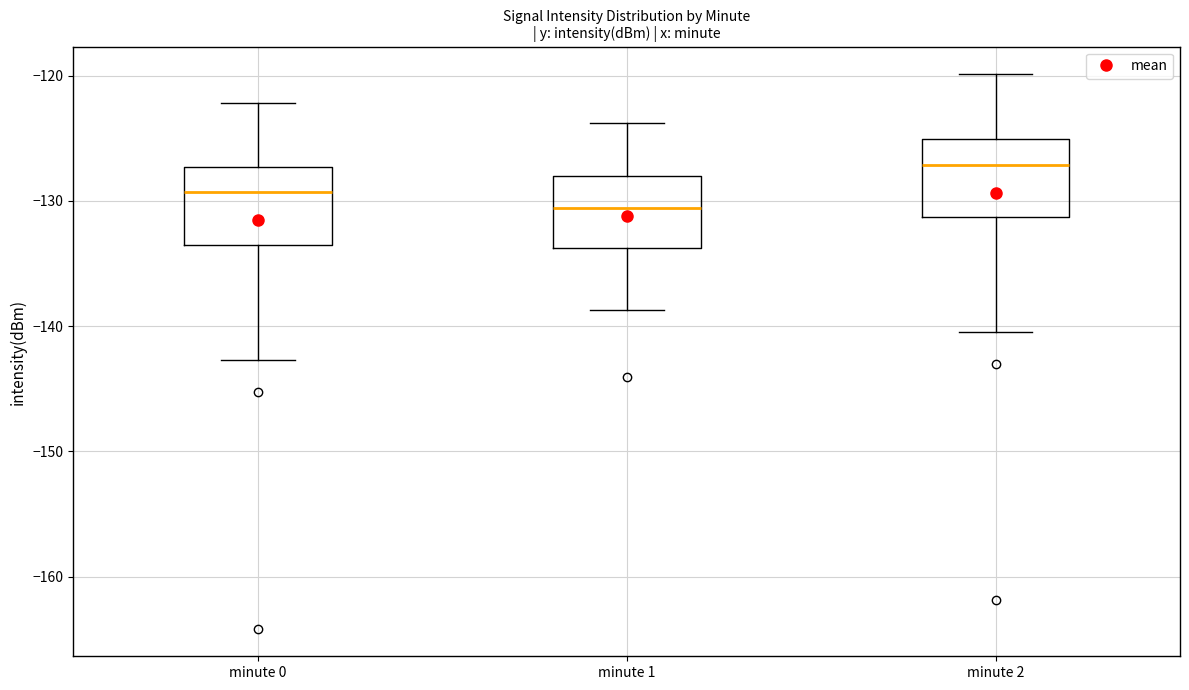

Reading left to right, read every box against the y-axis: the position of its median line, the range the box covers, and the ends of its whiskers. The values are not printed on the chart, so give them approximately, as read against the axis.

minute 0: median -129, box -134 to -127, whiskers -143 to -122
minute 1: median -131, box -134 to -128, whiskers -139 to -124
minute 2: median -127, box -131 to -125, whiskers -140 to -120